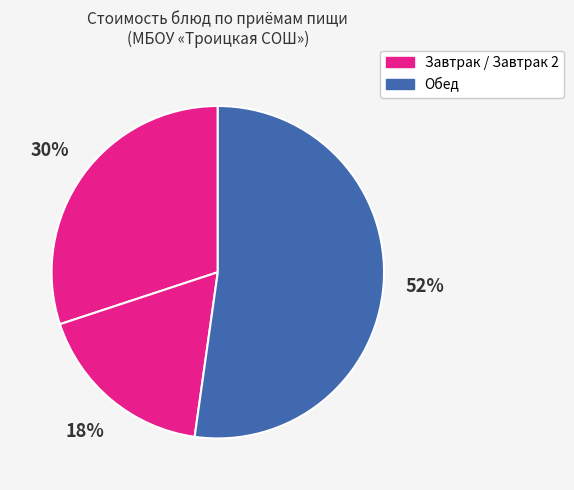

How many segments does this pie chart have?

3